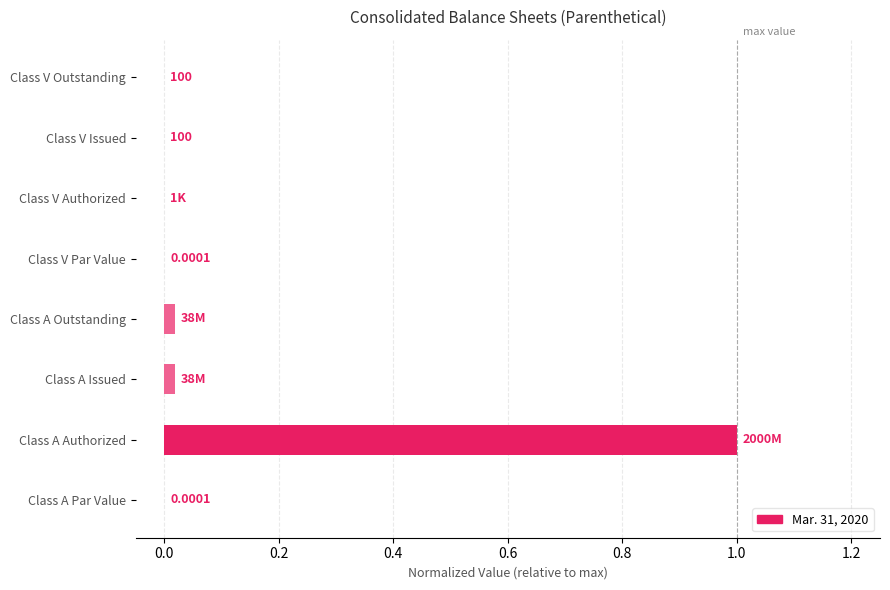

What is the sum of all values?

1.0